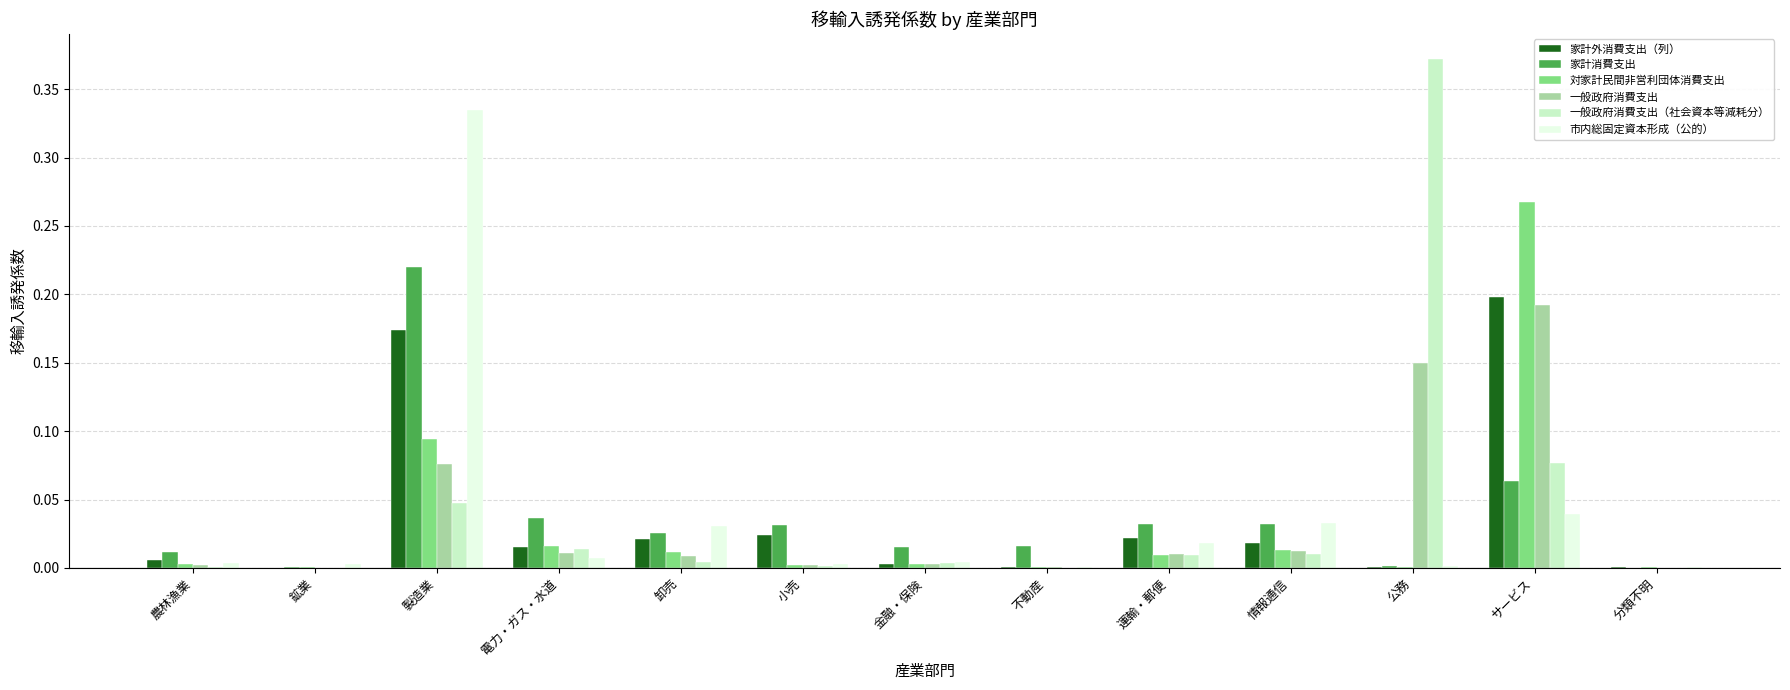

At which category is the sum across all series the highest?

製造業